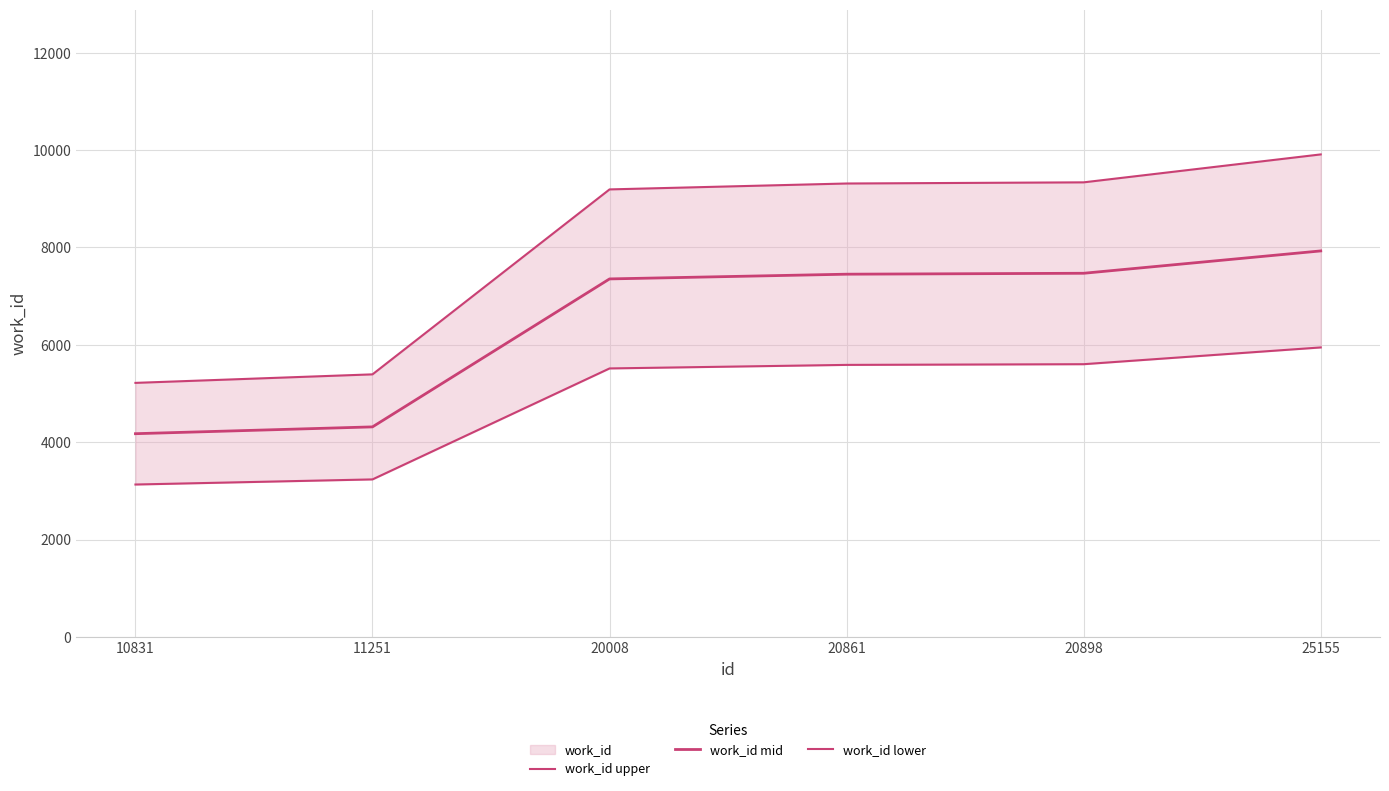

At which label does work_id lower reach its peak?

25155